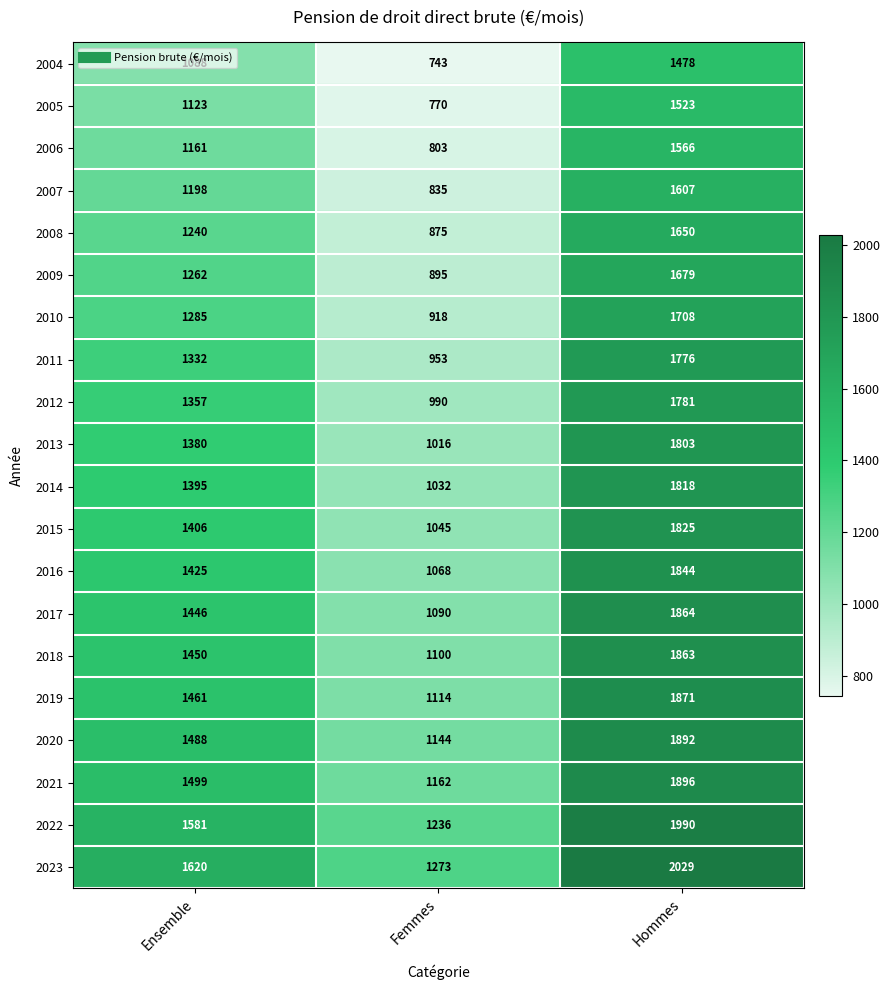

What is the difference between the maximum and second lowest values in the 2023 series?

409